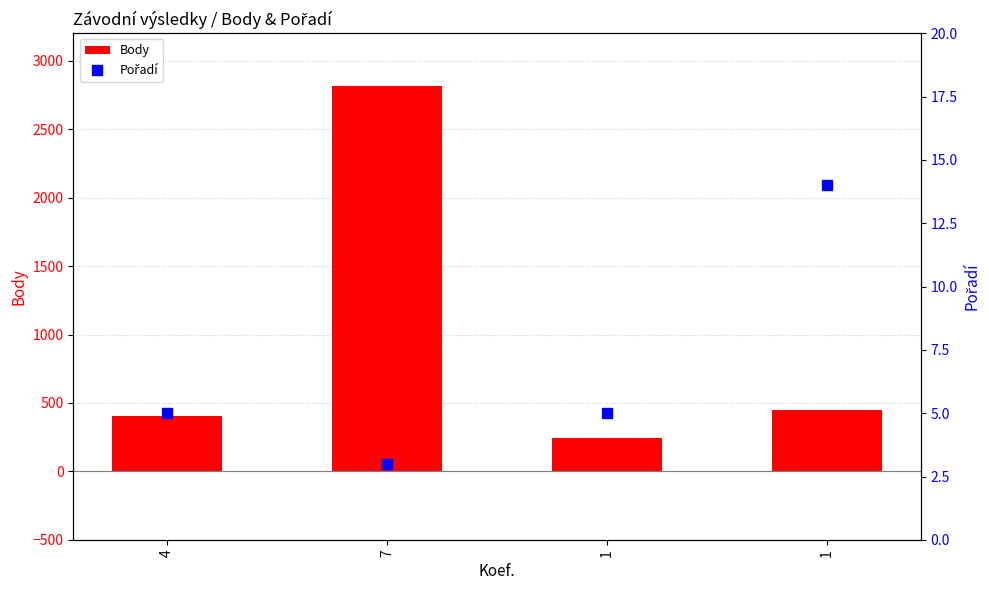

Which series has the largest total across all categories?

Body